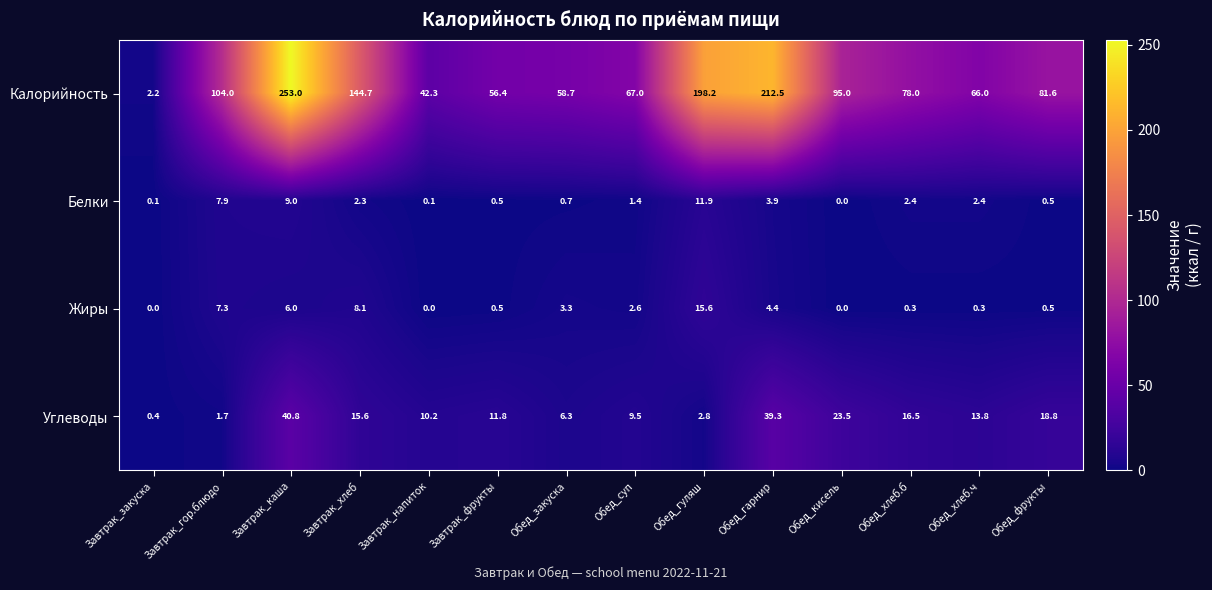

What is the maximum value shown in the chart?

253.0